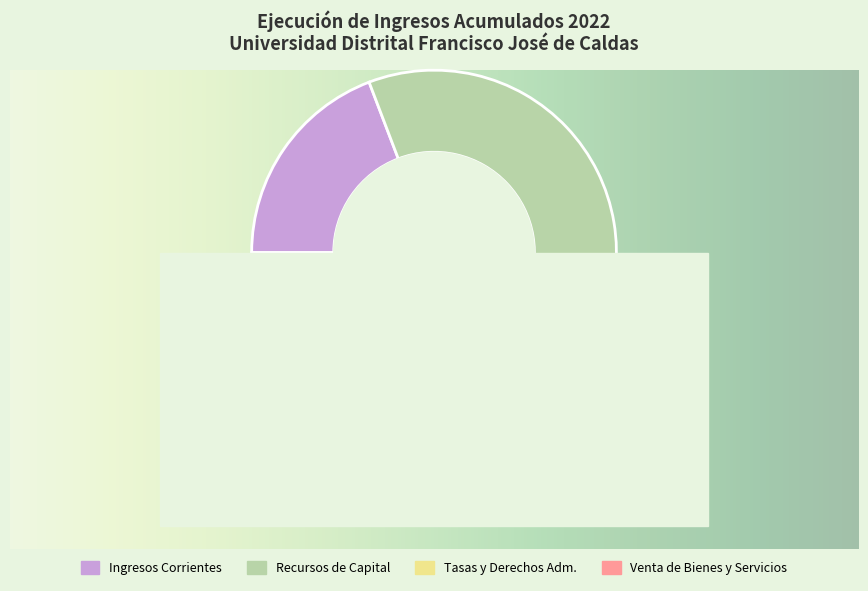

To the nearest percent, what is the difference between the largest and smallest slice percentages?

75%